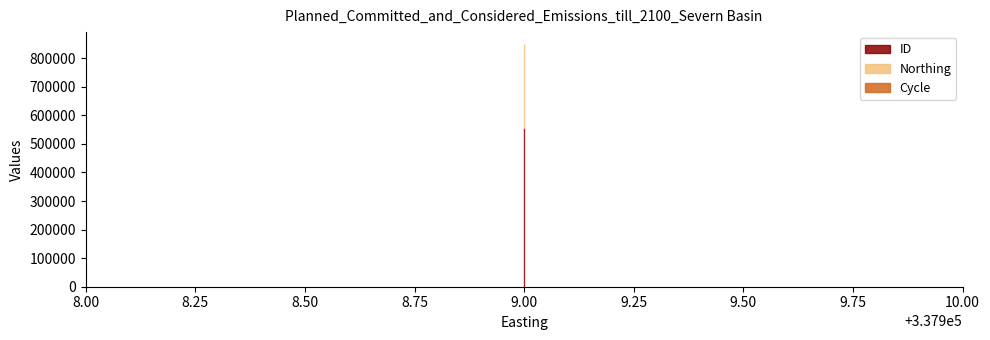

What is the difference between the second highest and second lowest values in the Northing line series?

5